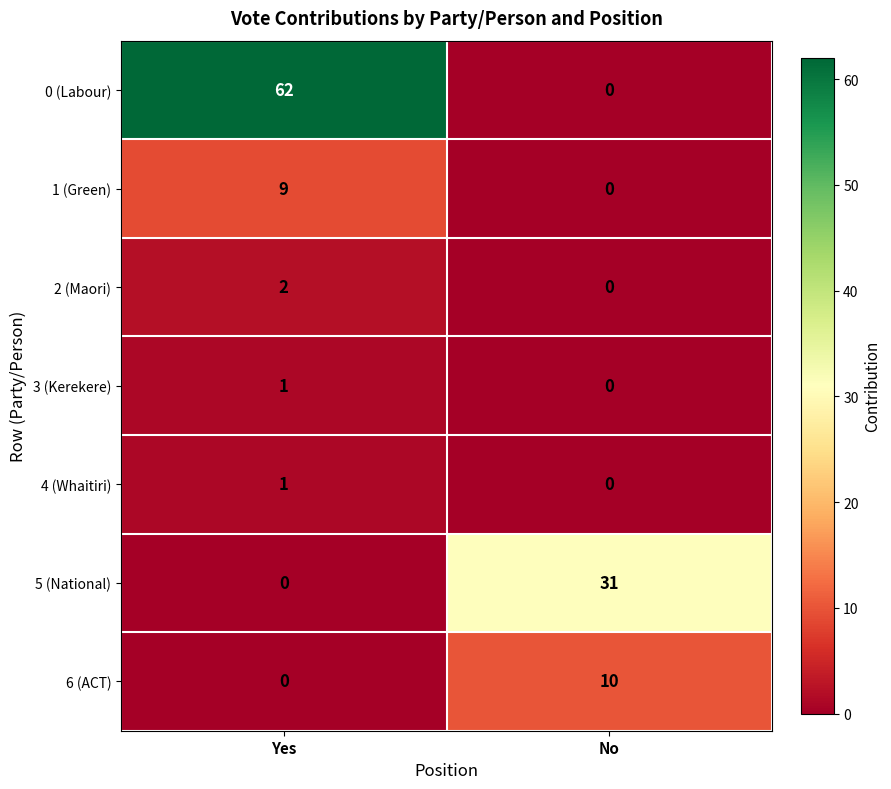

The 5 (National) series shows 0 at Yes. True or false?

True